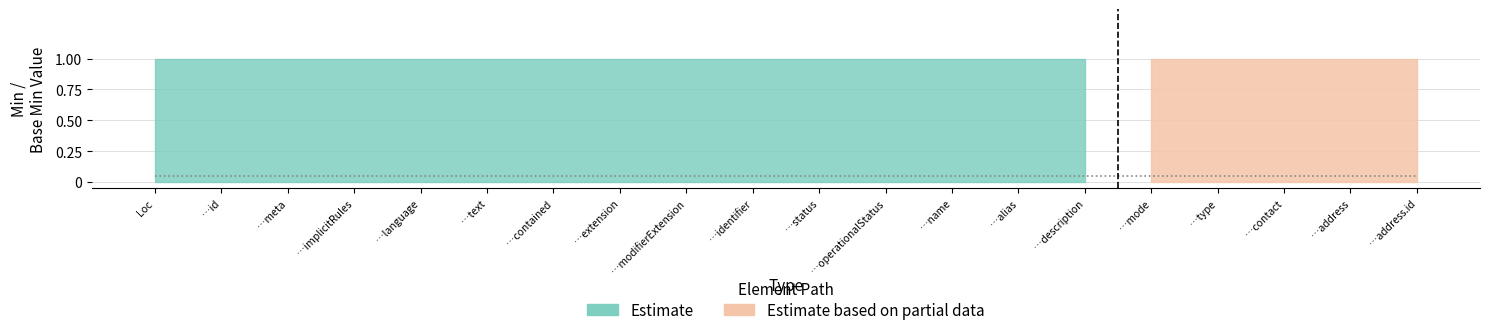

Where is max_val nearest to the value 1?

Location